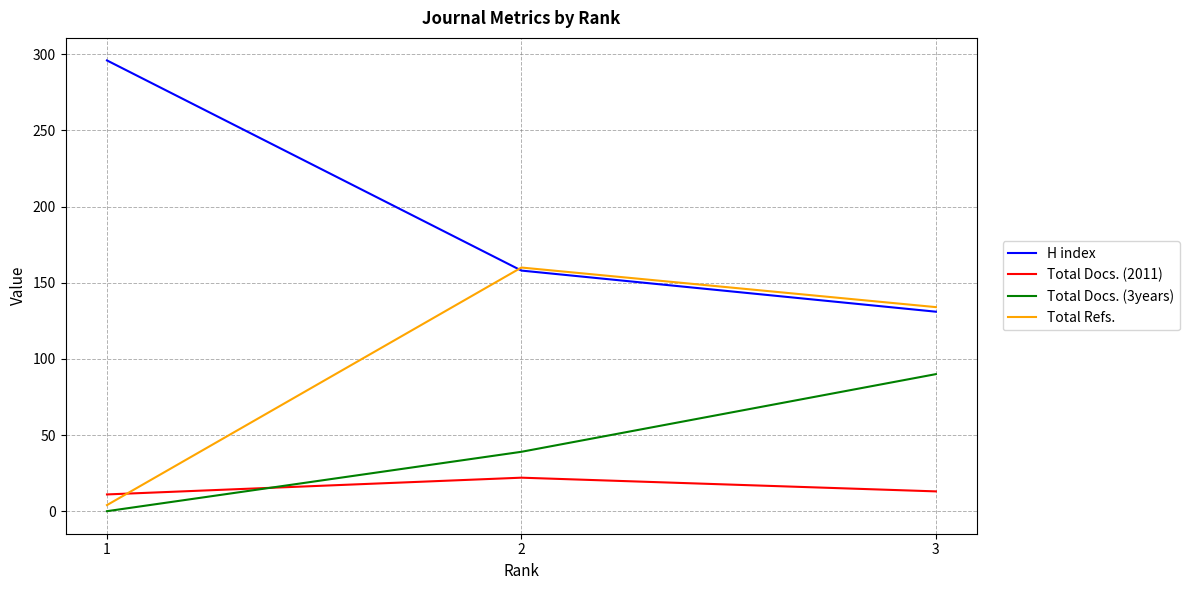

What is the maximum value shown in the chart?

296